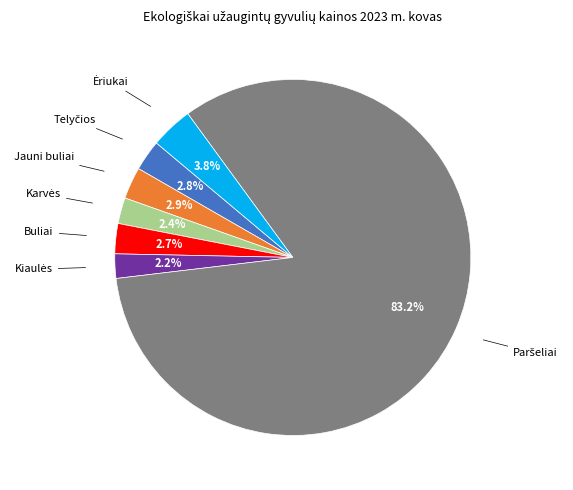

What percentage is the Buliai slice, to the nearest percent?

3%